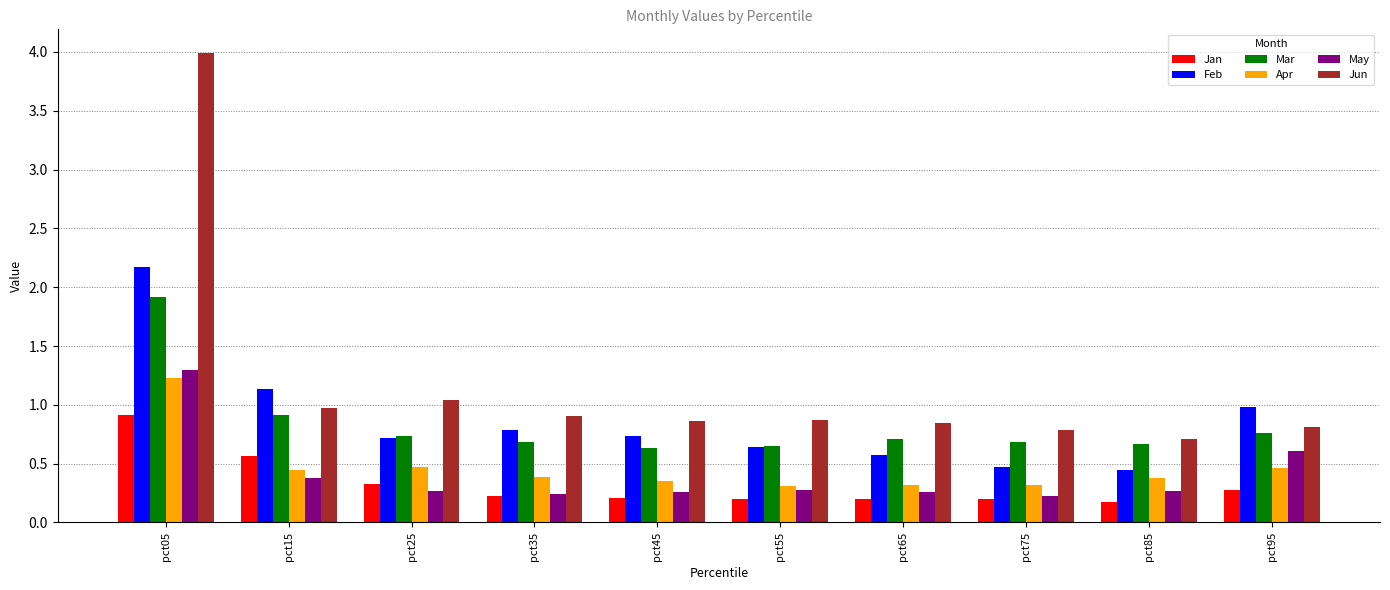

What is the difference between the highest and lowest values at pct85?

0.5